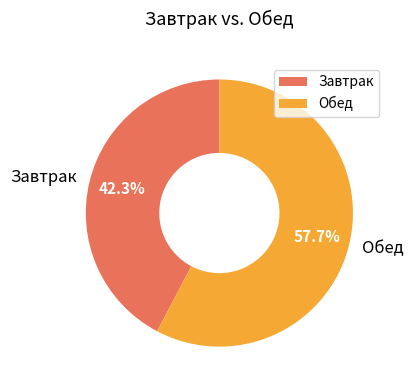

Between Обед and Завтрак, which is larger?

Обед